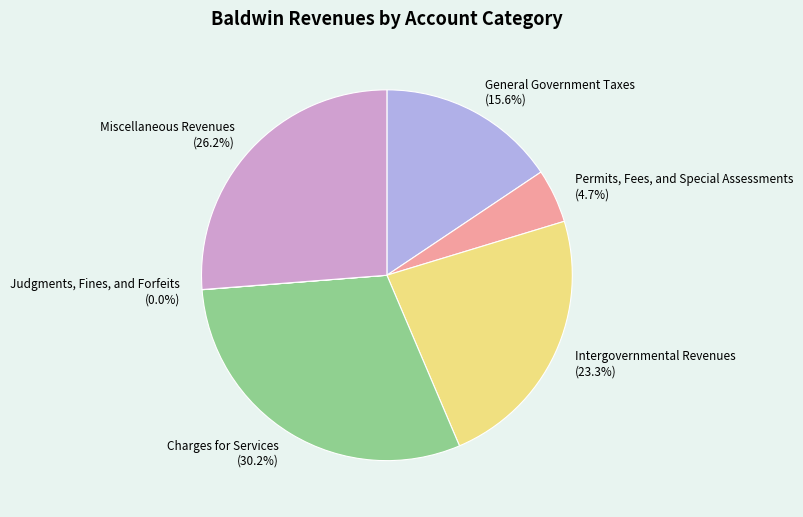

Which slice is the largest?

Charges for Services